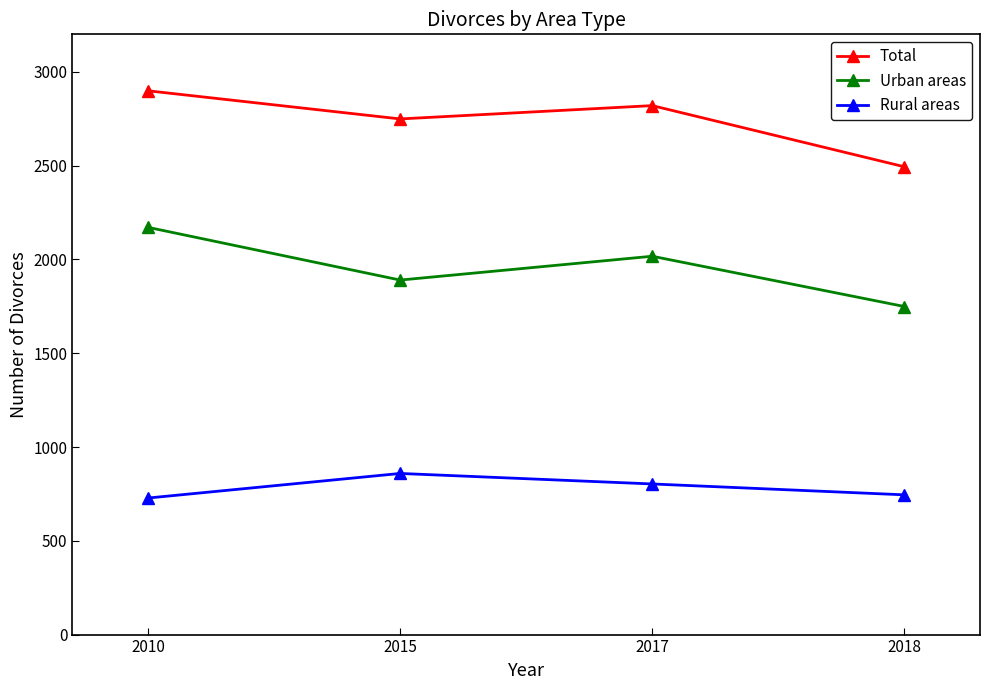

At how many categories does at least one series exceed 928?

4